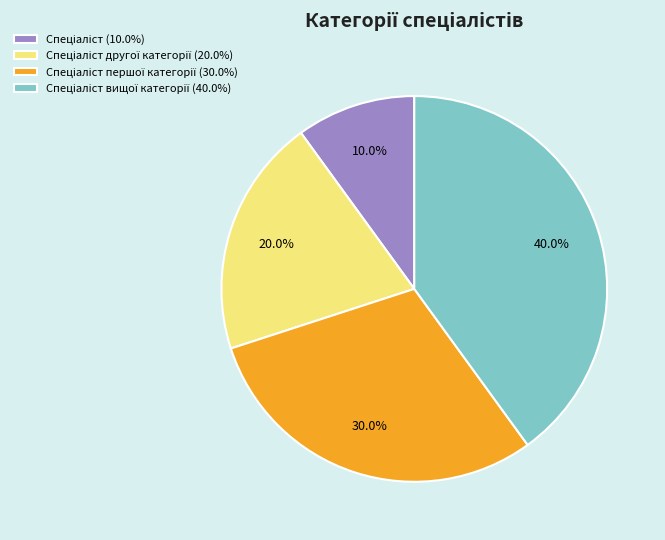

Is there a majority slice in this chart?

No